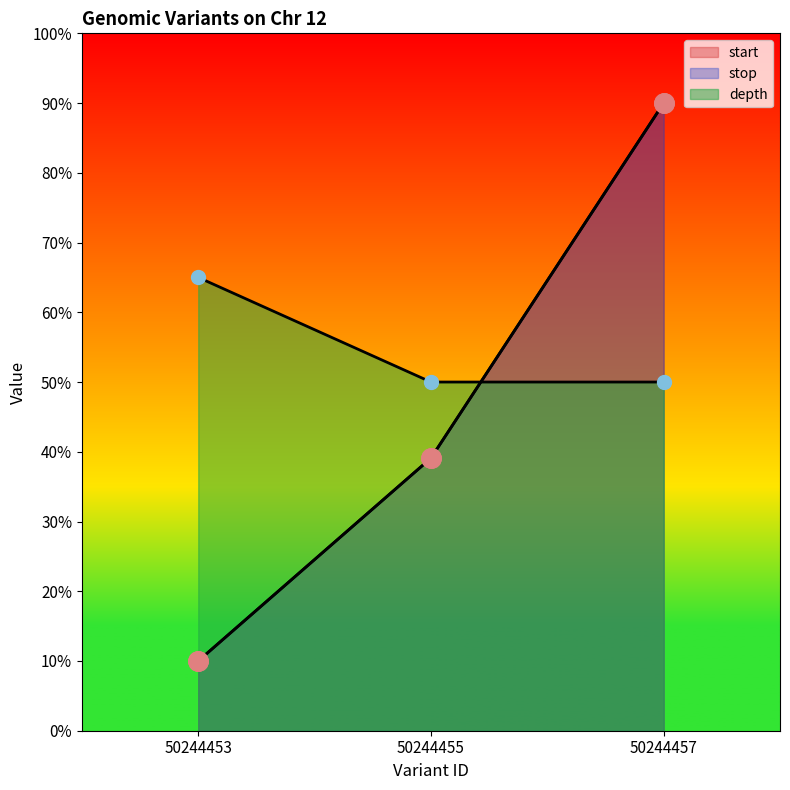

Which series has the largest total across all categories?

depth